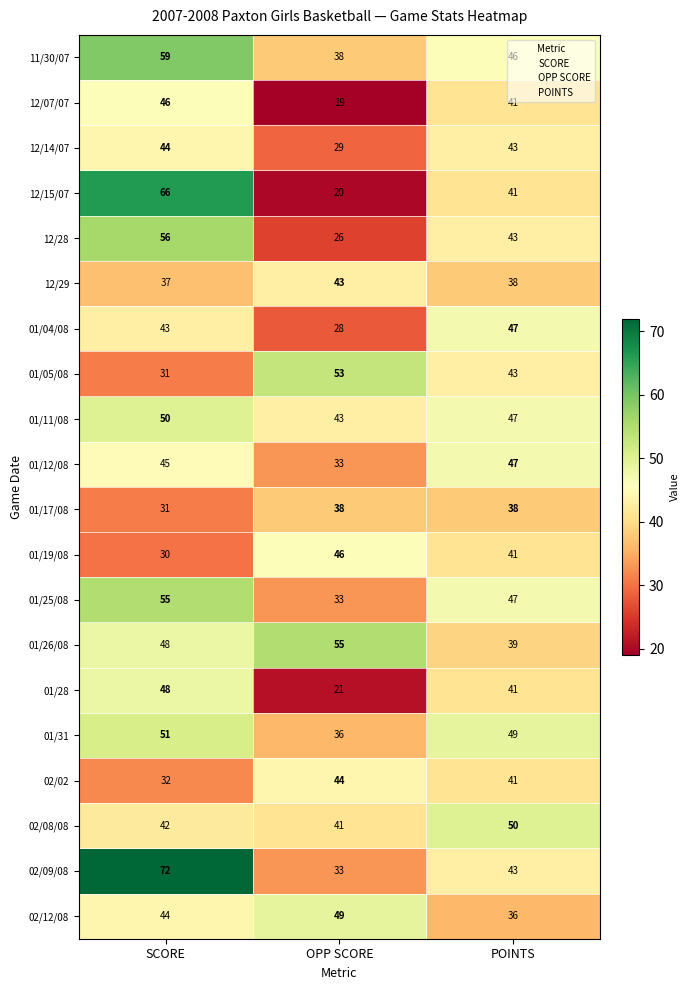

What value does the 01/25/08 series have at POINTS?

47